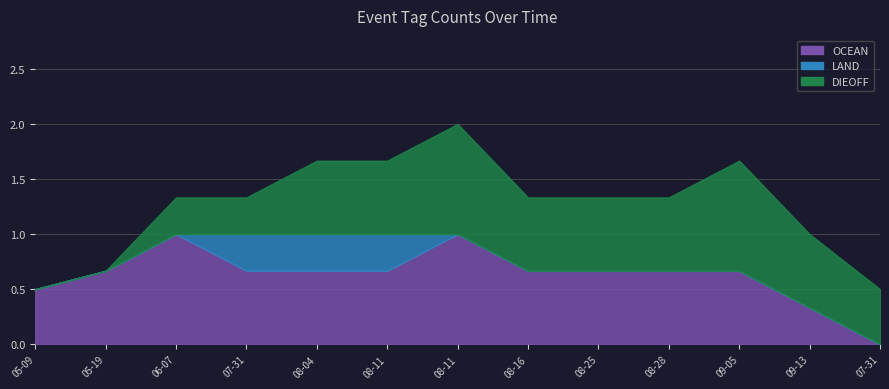

What is the sum of all LAND values?

1